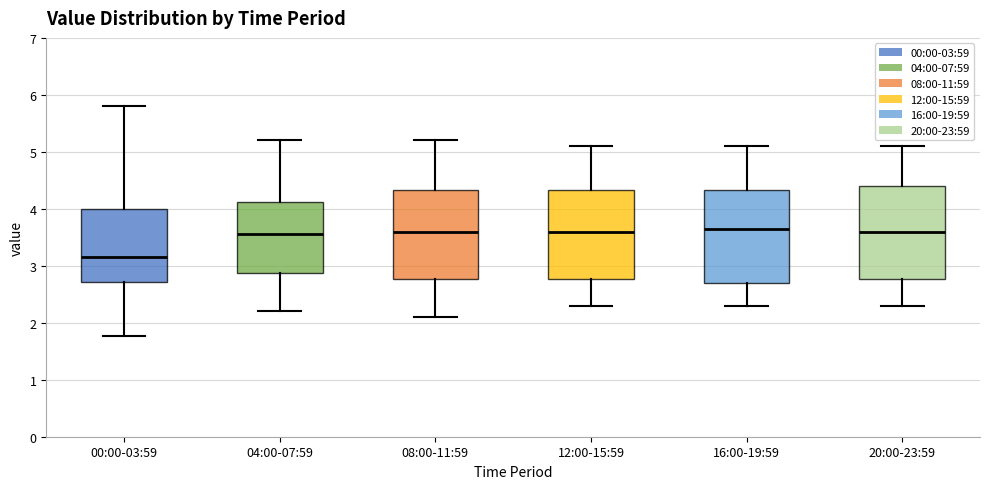

Reading left to right, transcribe this box plot: for each box, give where its median line is, the range the box spans, and where its two whiskers end, as read against the y-axis. The values are not printed on the chart, so give them approximately, as read against the axis.

00:00-03:59: median 3.2, box 2.7 to 4.0, whiskers 1.8 to 5.8
04:00-07:59: median 3.6, box 2.9 to 4.1, whiskers 2.2 to 5.2
08:00-11:59: median 3.6, box 2.8 to 4.3, whiskers 2.1 to 5.2
12:00-15:59: median 3.6, box 2.8 to 4.3, whiskers 2.3 to 5.1
16:00-19:59: median 3.7, box 2.7 to 4.3, whiskers 2.3 to 5.1
20:00-23:59: median 3.6, box 2.8 to 4.4, whiskers 2.3 to 5.1